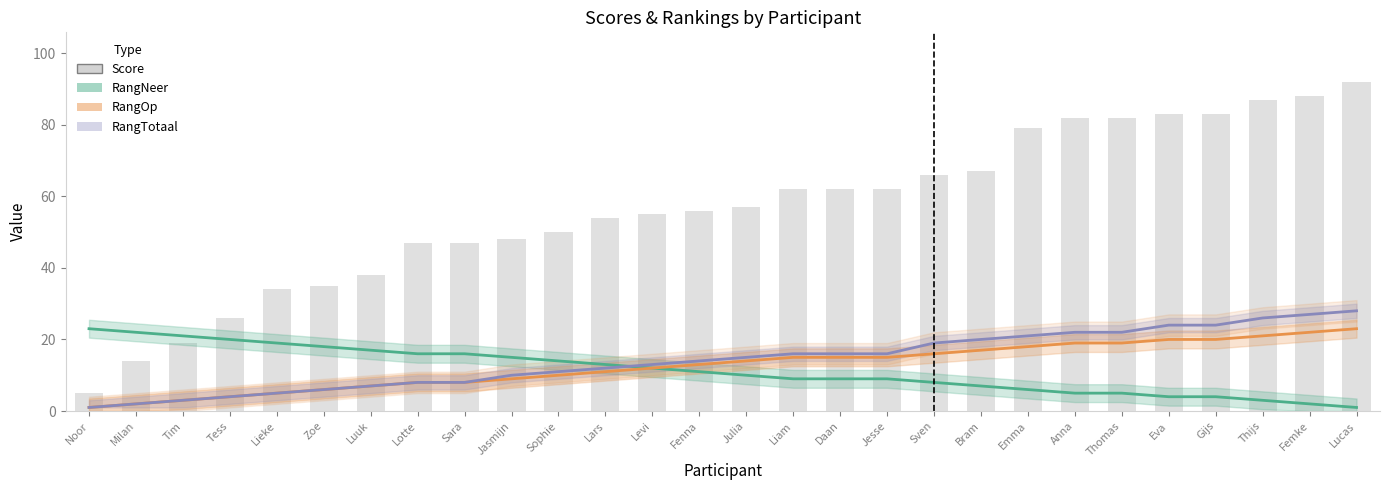

What is the label of the 14th bar from the left?

Fenna